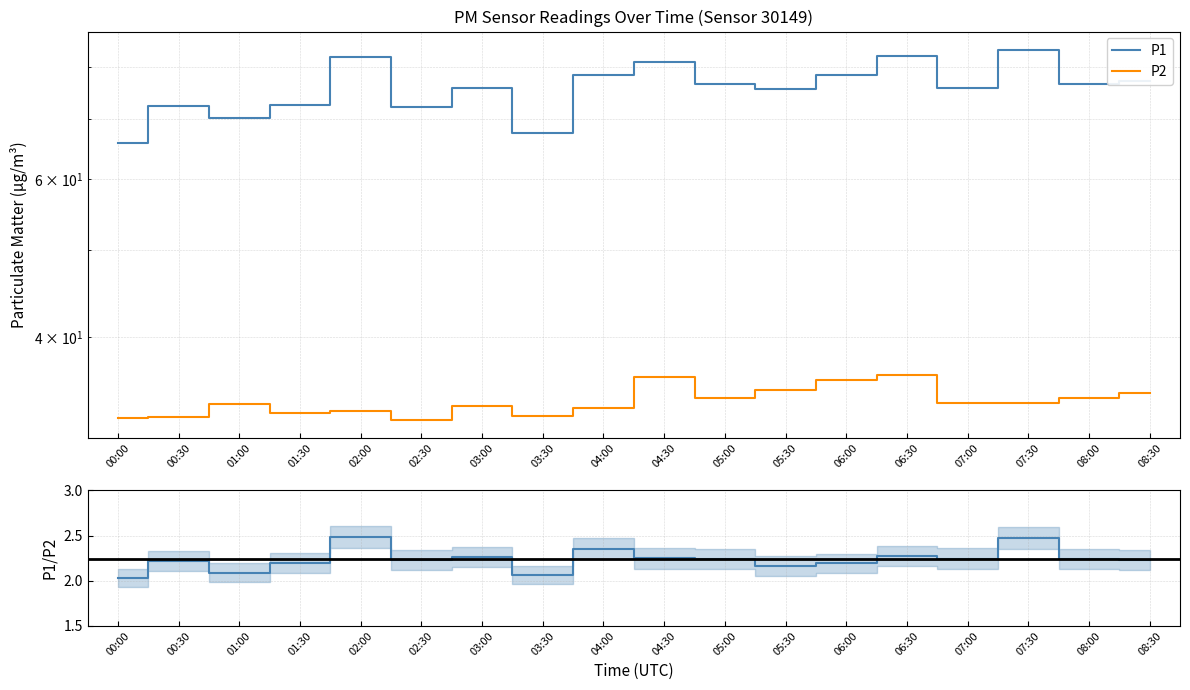

True or false: P2 and P1 cross at least once.

False